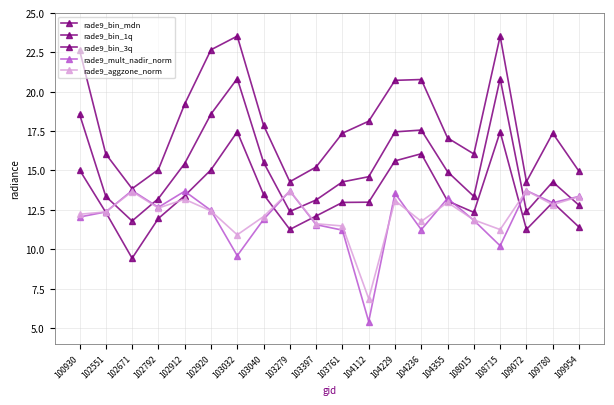

What is the spread (max minus min) of values at 109780?

4.5